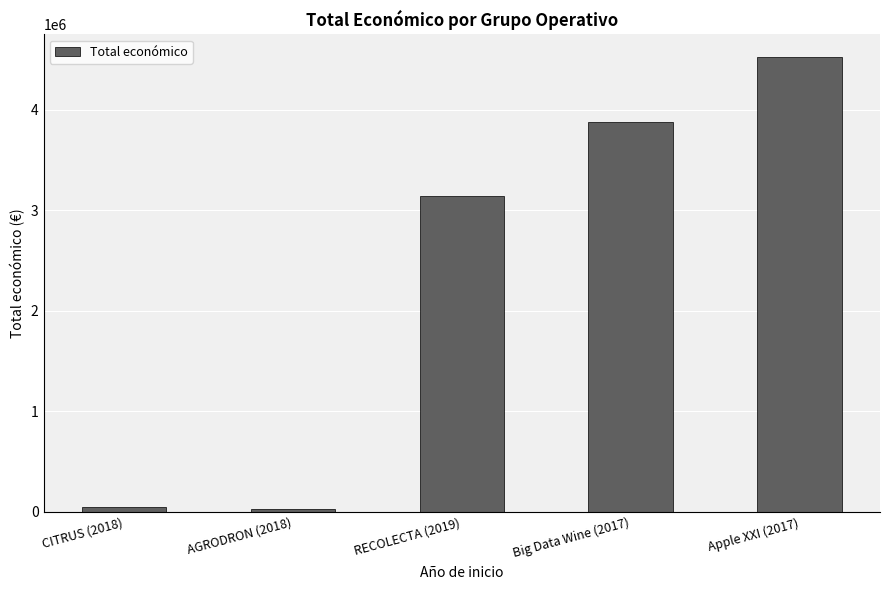

Which label corresponds to the largest value in the chart?

Apple XXI (2017)